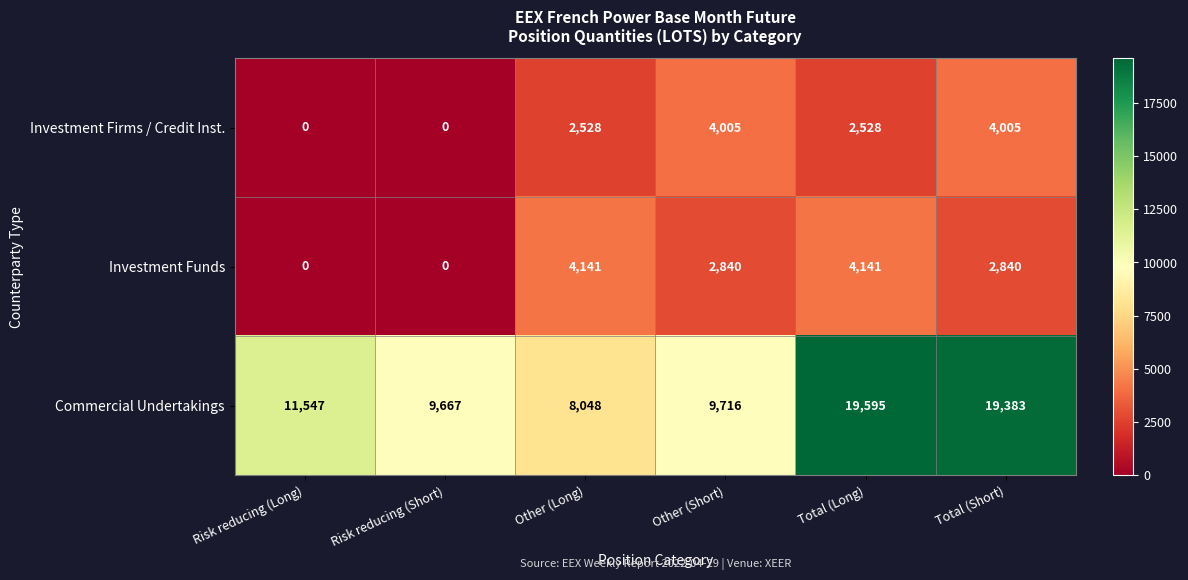

Which series has the widest spread of values?

Commercial Undertakings